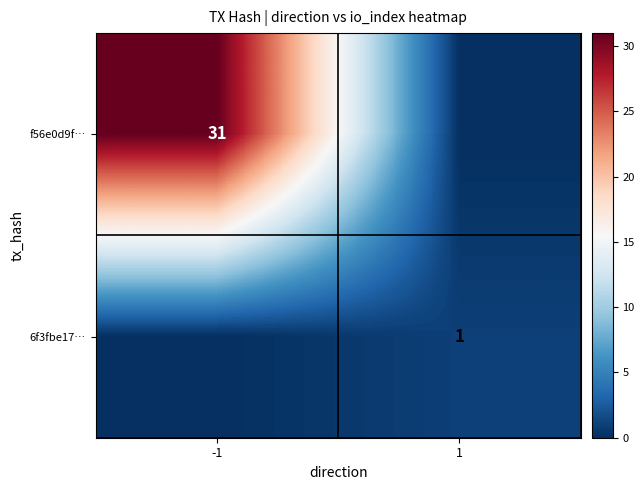

The f56e0d9f… series shows 31 at -1. True or false?

True